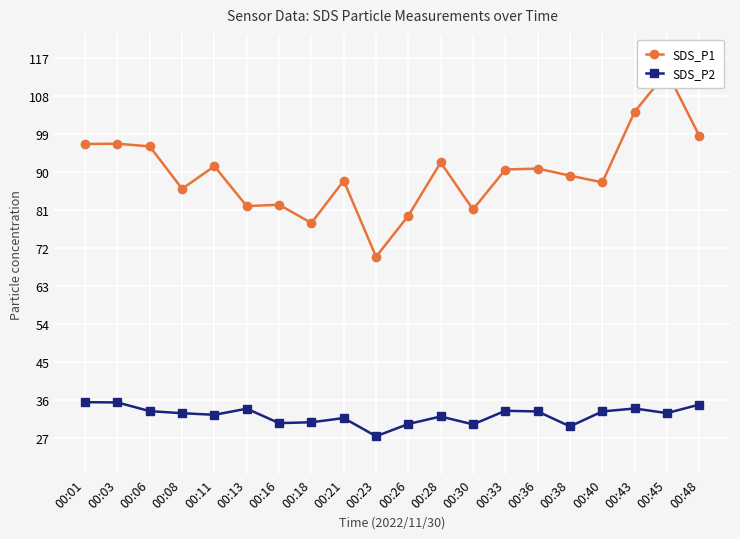

How many interior local valleys does the SDS_P2 series have?

6